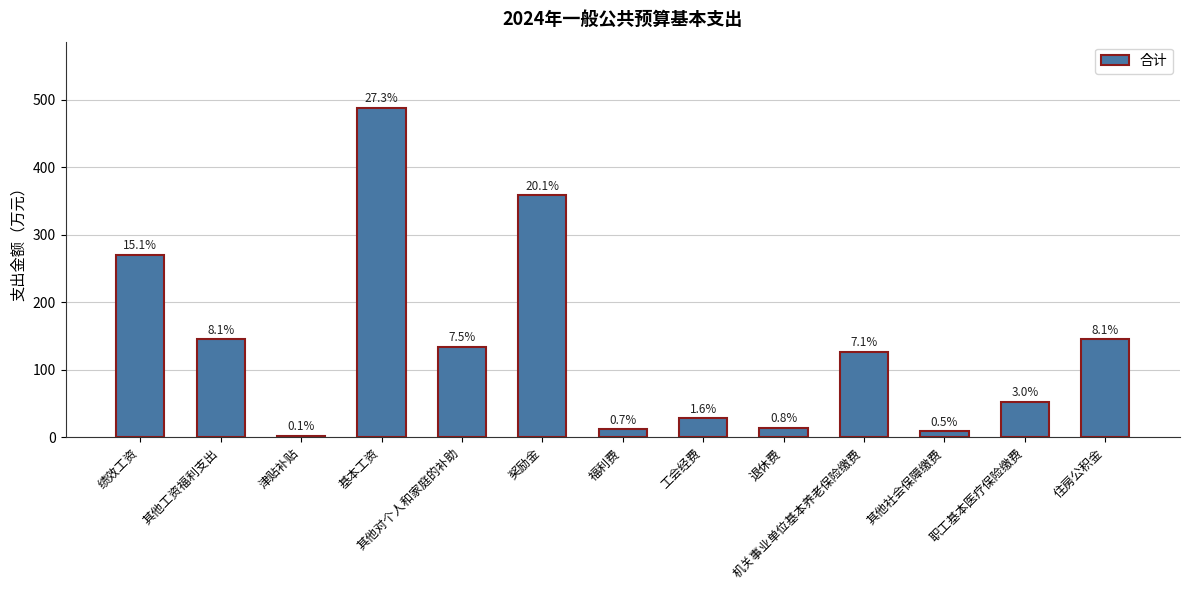

Is it true that the value at 津贴补贴 is 2?

True